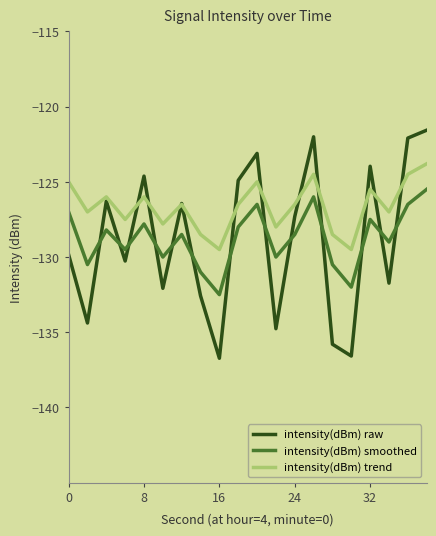

Rank the series by their maximum value, from highest to lowest.

intensity(dBm) raw, intensity(dBm) trend, intensity(dBm) smoothed